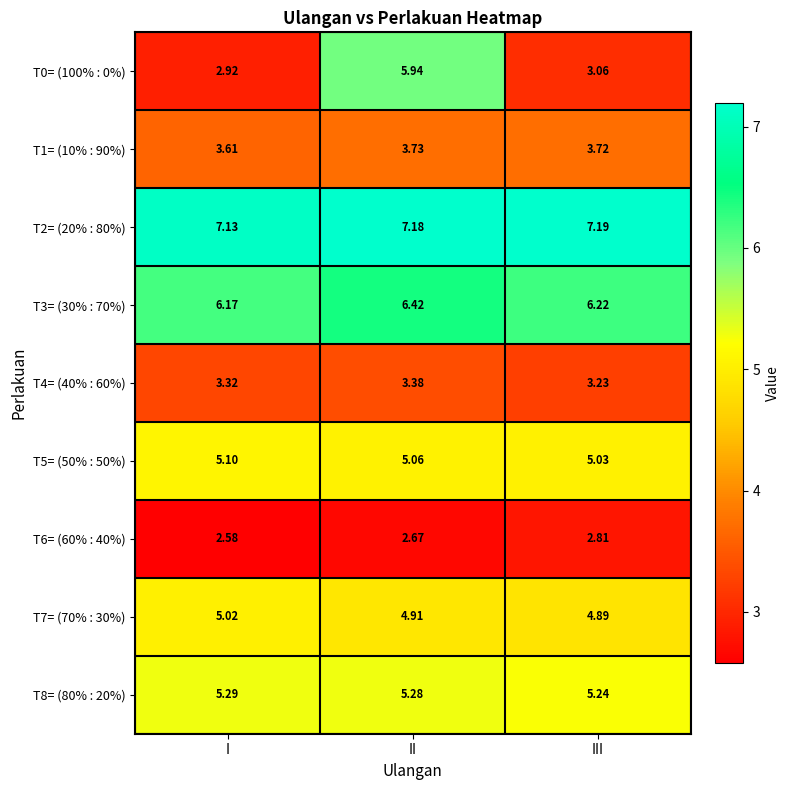

Is the value of T6= (60% : 40%) at I greater than the value of T5= (50% : 50%) at III?

No